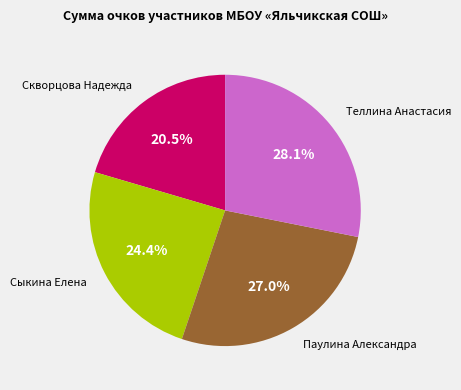

Is there a majority slice in this chart?

No